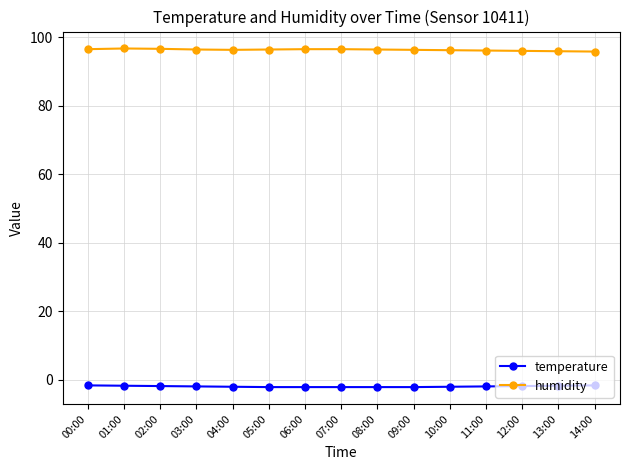

Where does the humidity series first go above 96?

00:00